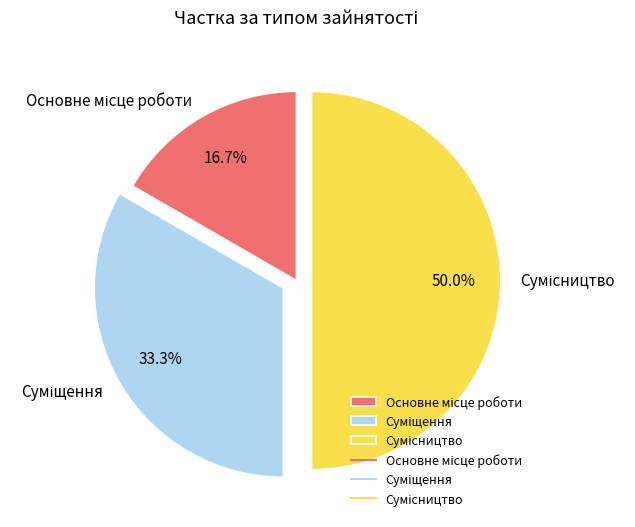

Count the number of slices in the pie.

3